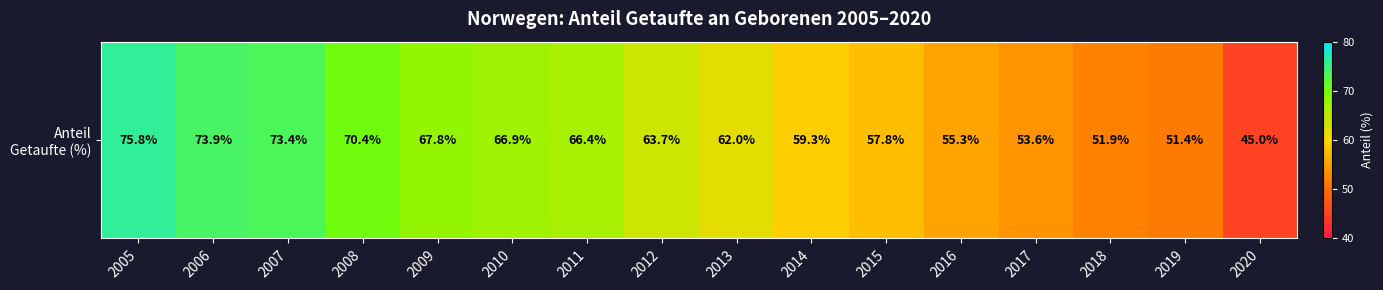

What is the change in value from 2006 to 2019?

-22.5